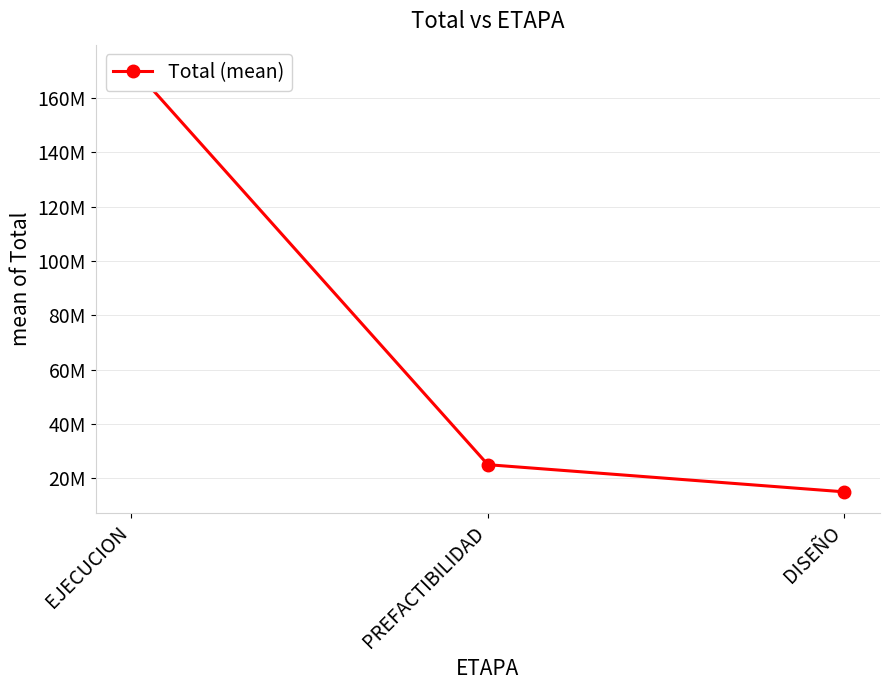

Which category has the highest value across all series?

EJECUCION